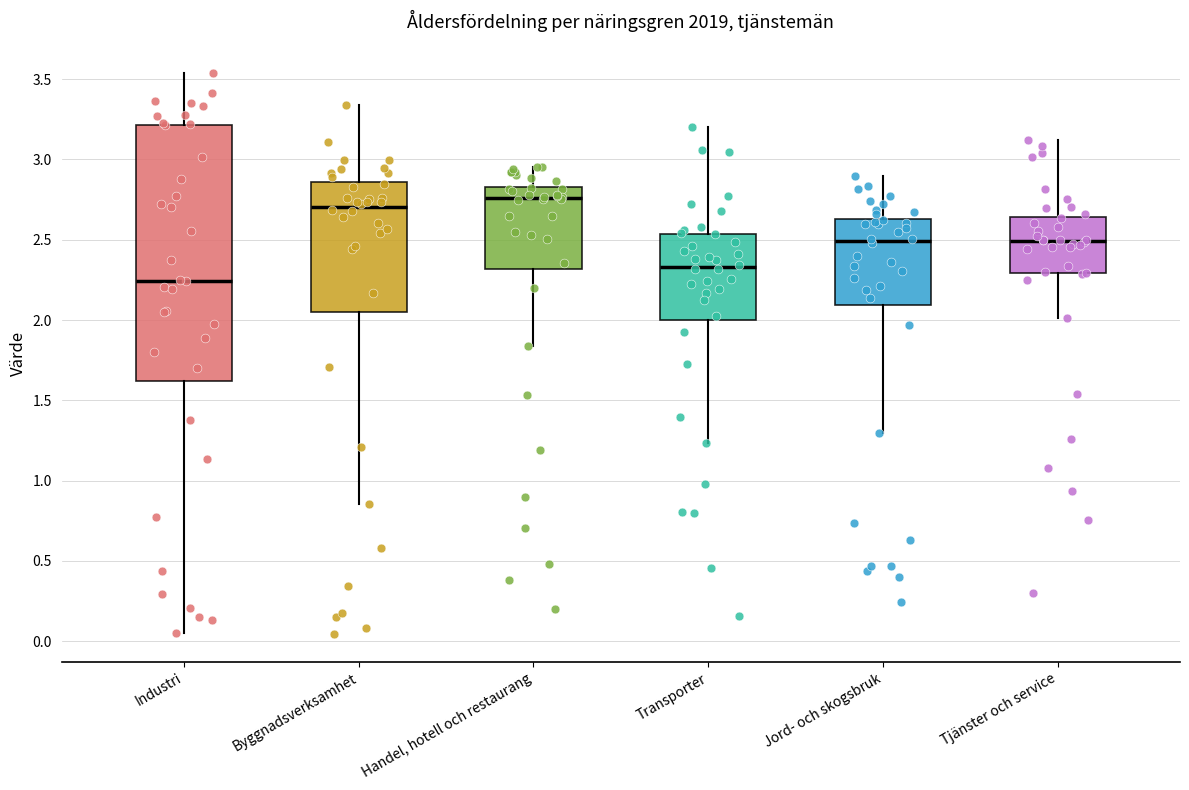

Reading left to right, transcribe this box plot: for each box, give where its median line is, the range the box spans, and where its two whiskers end, as read against the y-axis. The values are not printed on the chart, so give them approximately, as read against the axis.

Industri: median 2.25, box 1.60 to 3.20, whiskers 0.05 to 3.55
Byggnadsverksamhet: median 2.70, box 2.05 to 2.85, whiskers 0.85 to 3.35
Handel, hotell och restaurang: median 2.75, box 2.30 to 2.85, whiskers 1.85 to 2.95
Transporter: median 2.35, box 2.00 to 2.55, whiskers 1.25 to 3.20
Jord- och skogsbruk: median 2.50, box 2.10 to 2.65, whiskers 1.30 to 2.90
Tjänster och service: median 2.50, box 2.30 to 2.65, whiskers 2.00 to 3.10